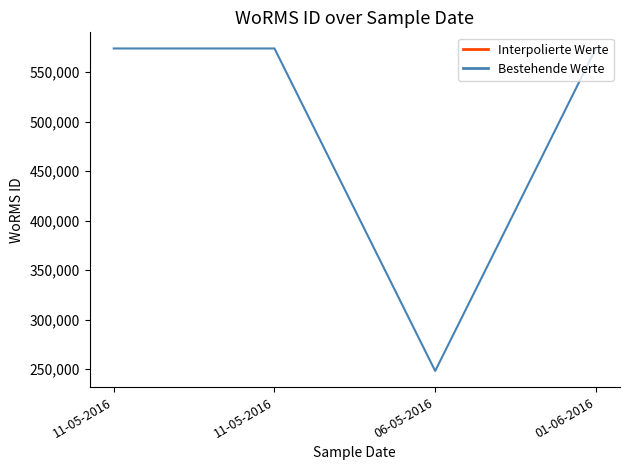

Is it true that the value at 11-05-2016 is 793474?

False